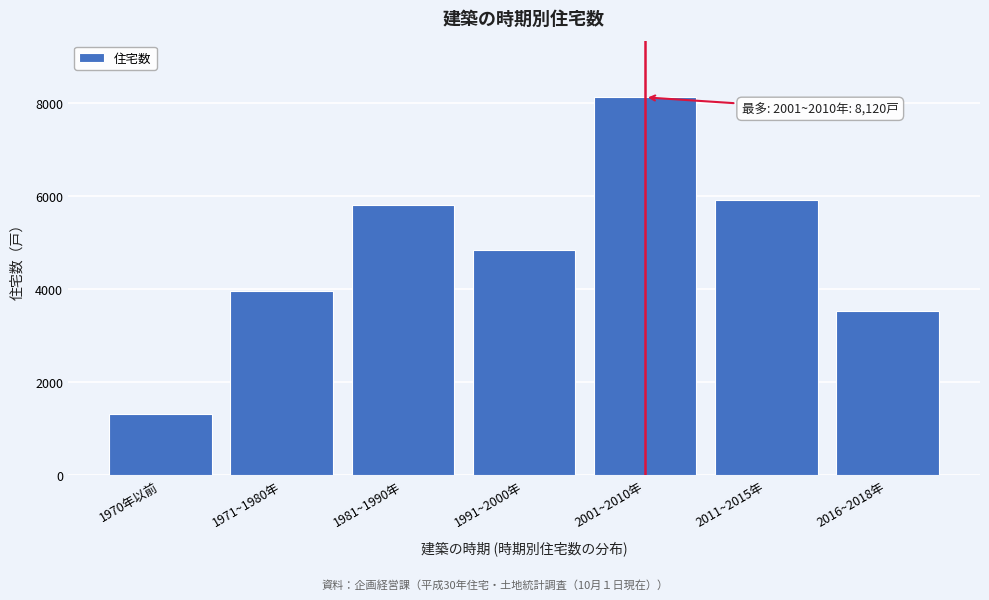

Reading right to left, extract all data points from this chart.

3530	5910	8120	4840	5810	3960	1310